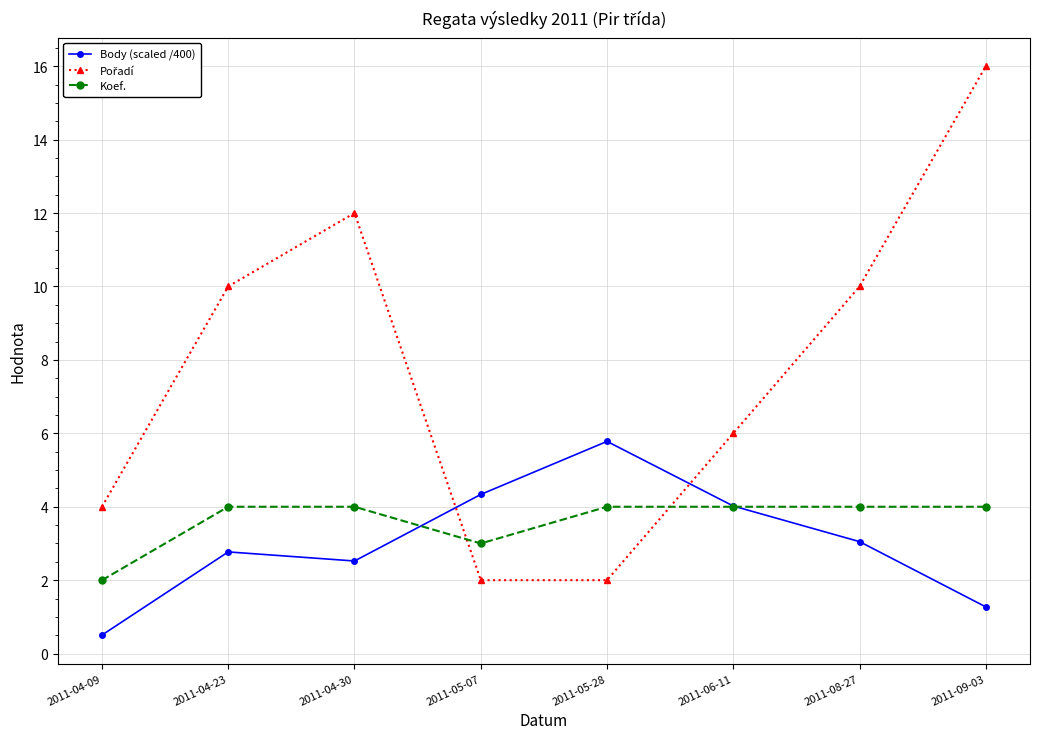

What is the difference between the highest and lowest values at 2011-04-30?

9.5